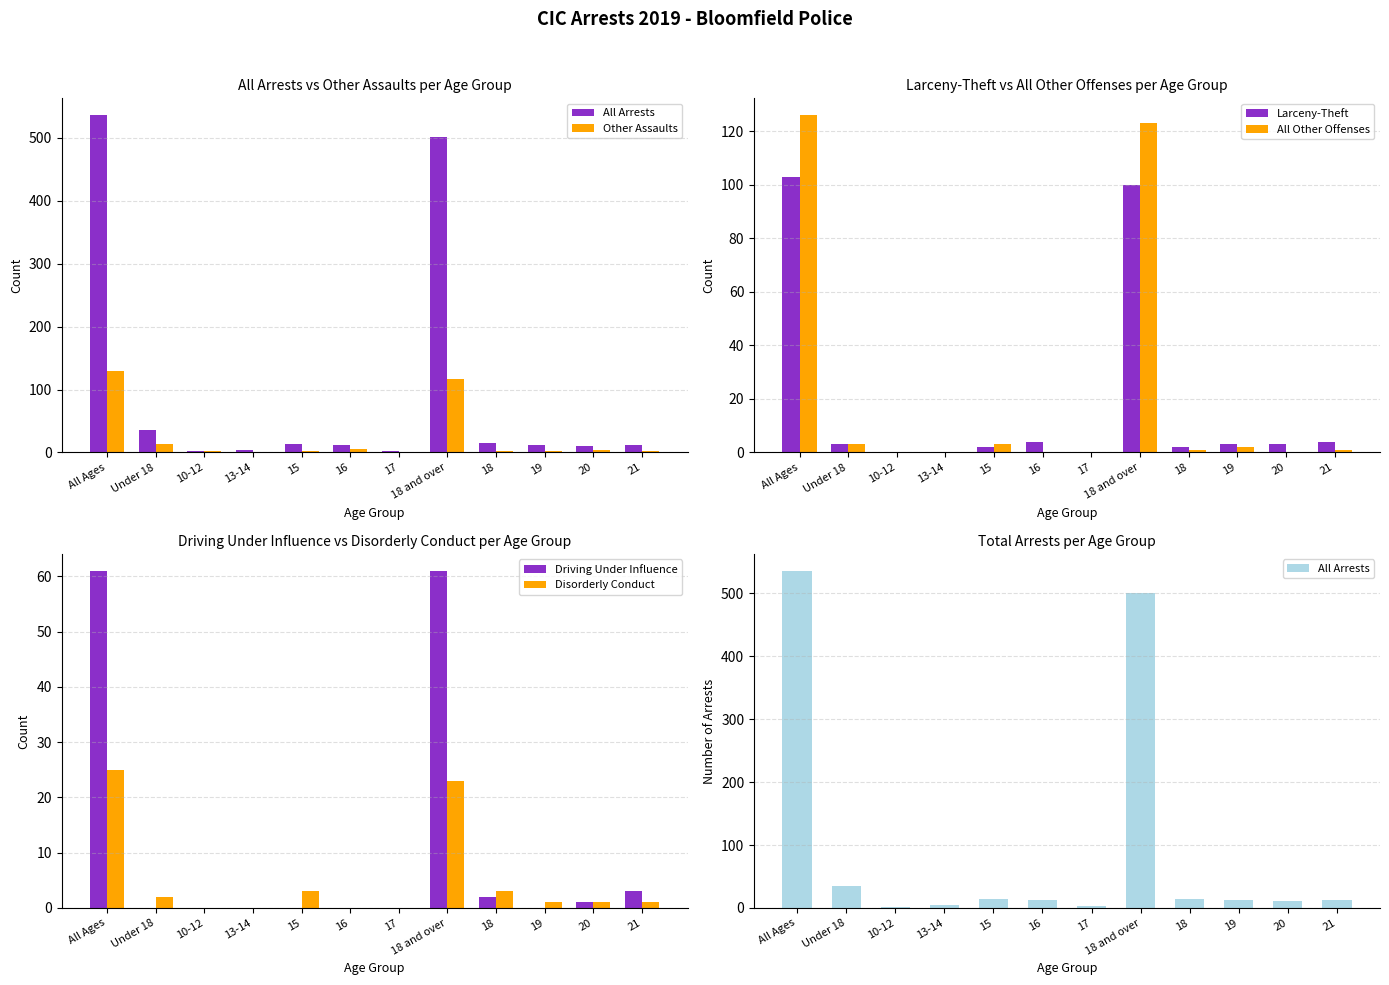

What is the label of the 5th bar from the right?

18 and over